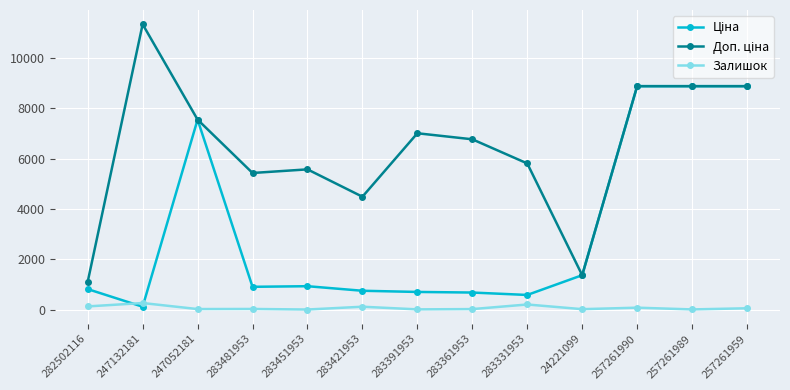

At how many categories does at least one series exceed 5161?

10